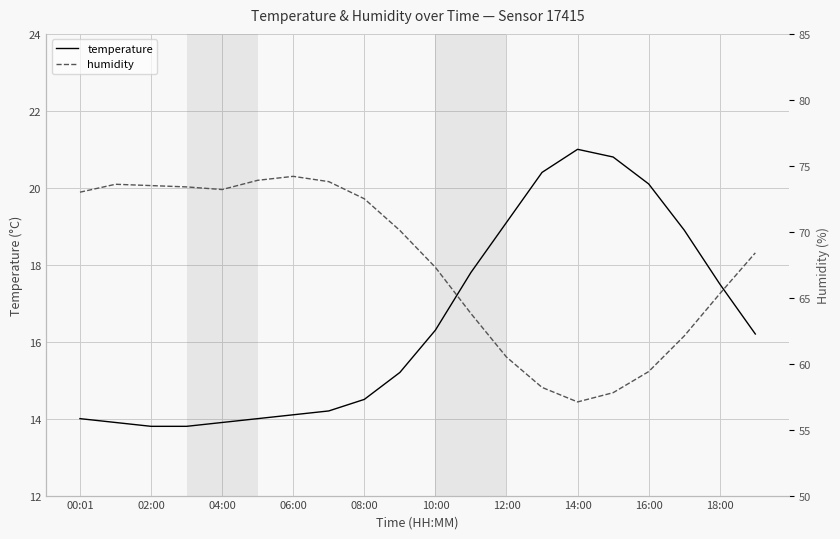

Which series has the largest total across all categories?

humidity